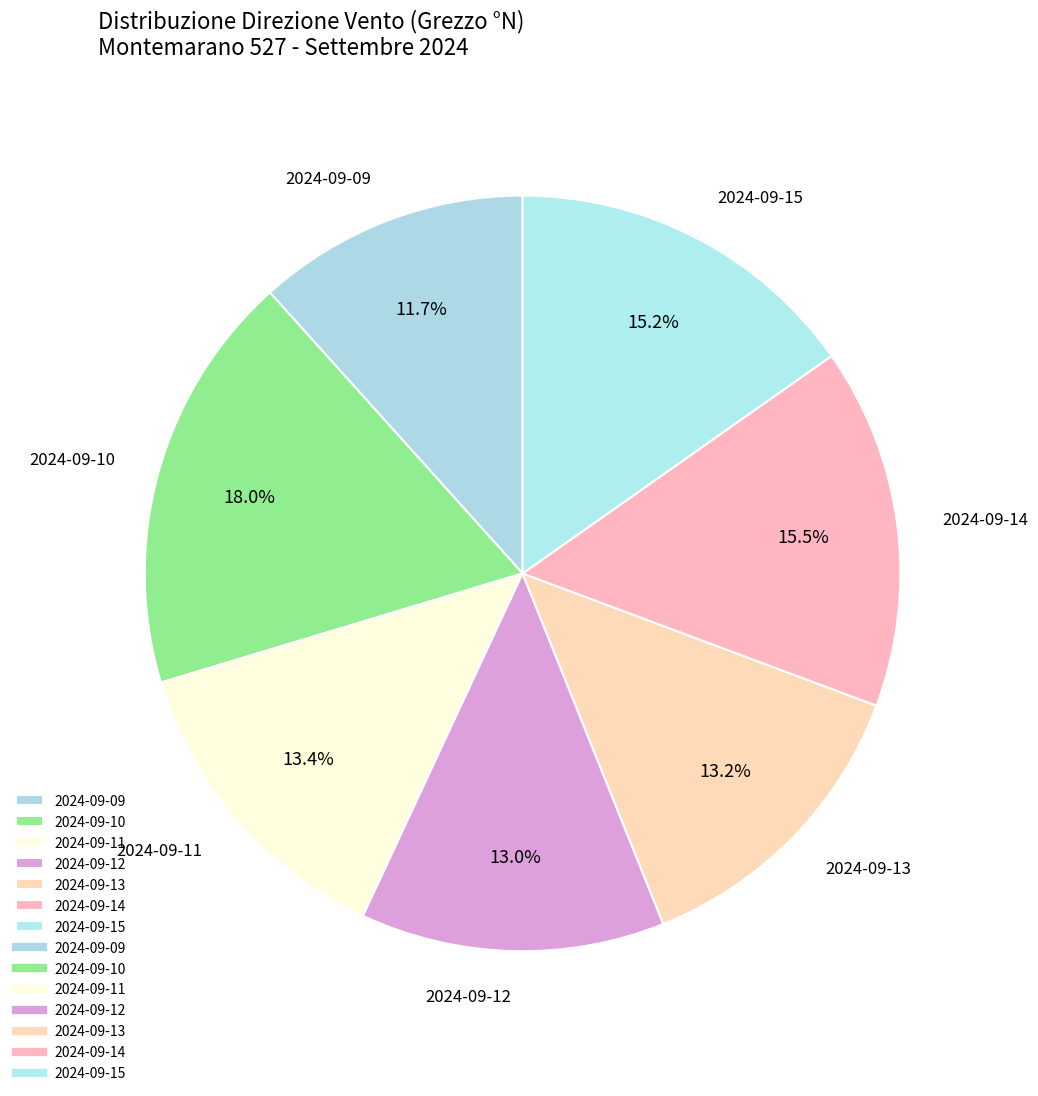

What is the largest slice in the pie chart?

2024-09-10